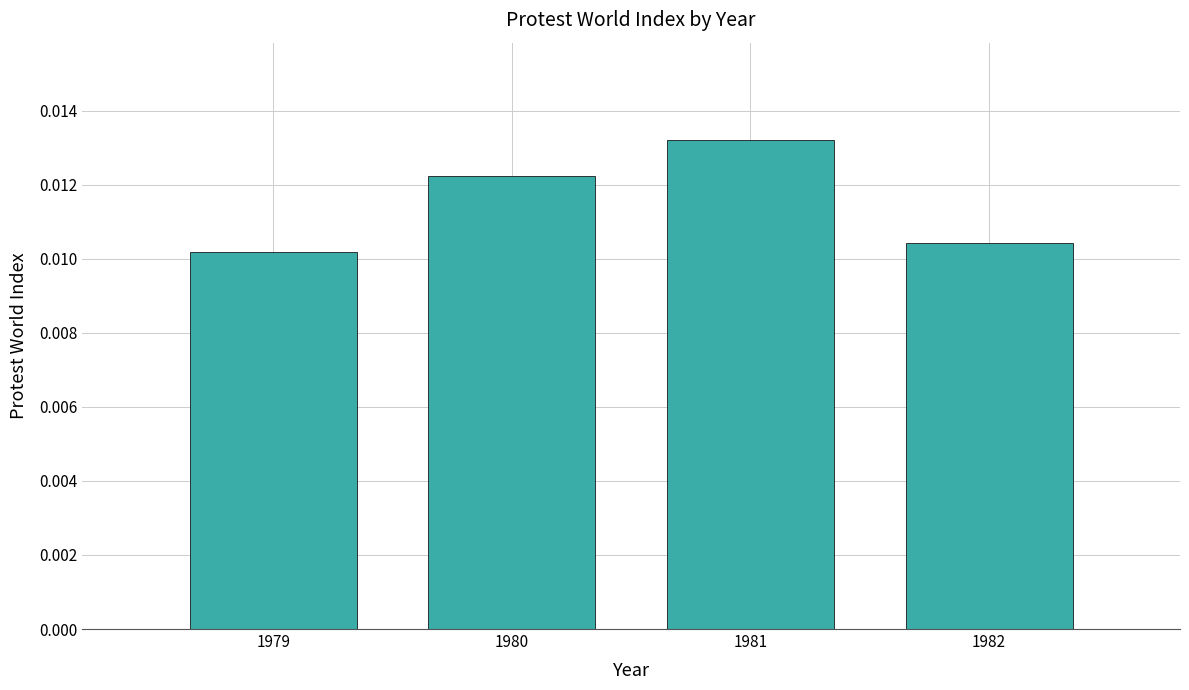

Between 1980 and 1979, which is larger?

1980